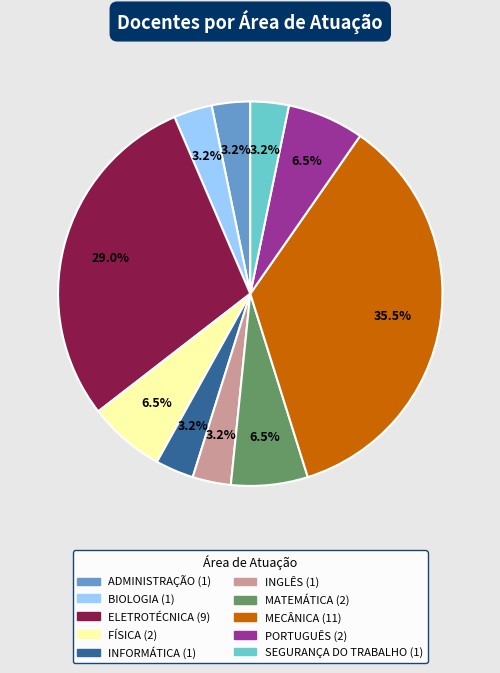

How many segments does this pie chart have?

10